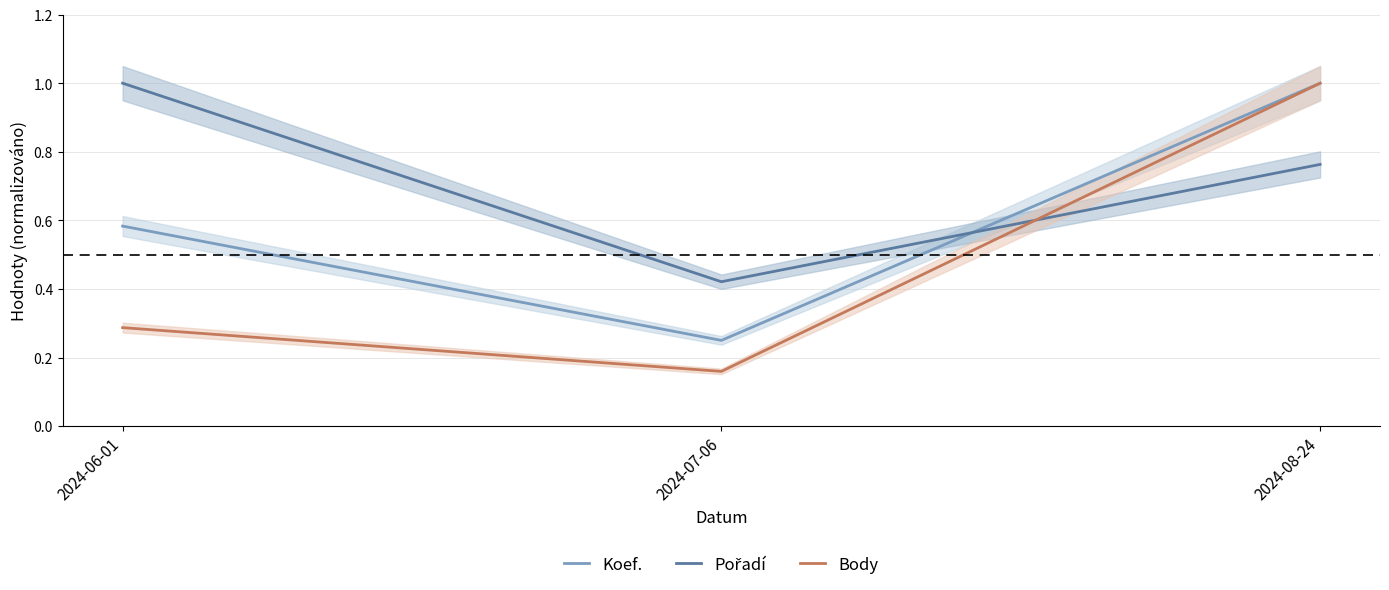

List the labels in order of Pořadí value, smallest first.

2024-07-06, 2024-08-24, 2024-06-01